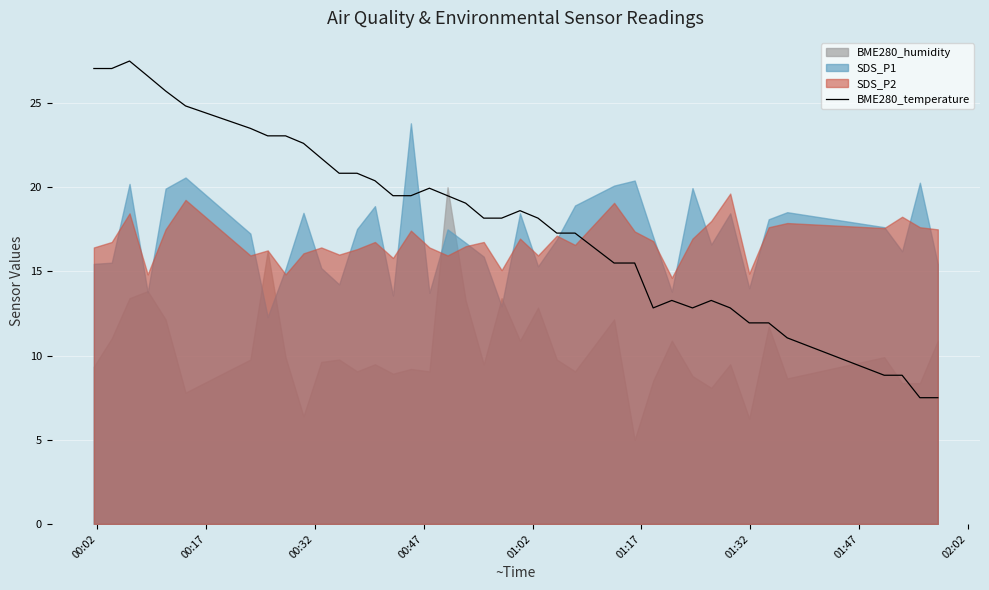

What is the maximum value for BME280_temperature?

27.5